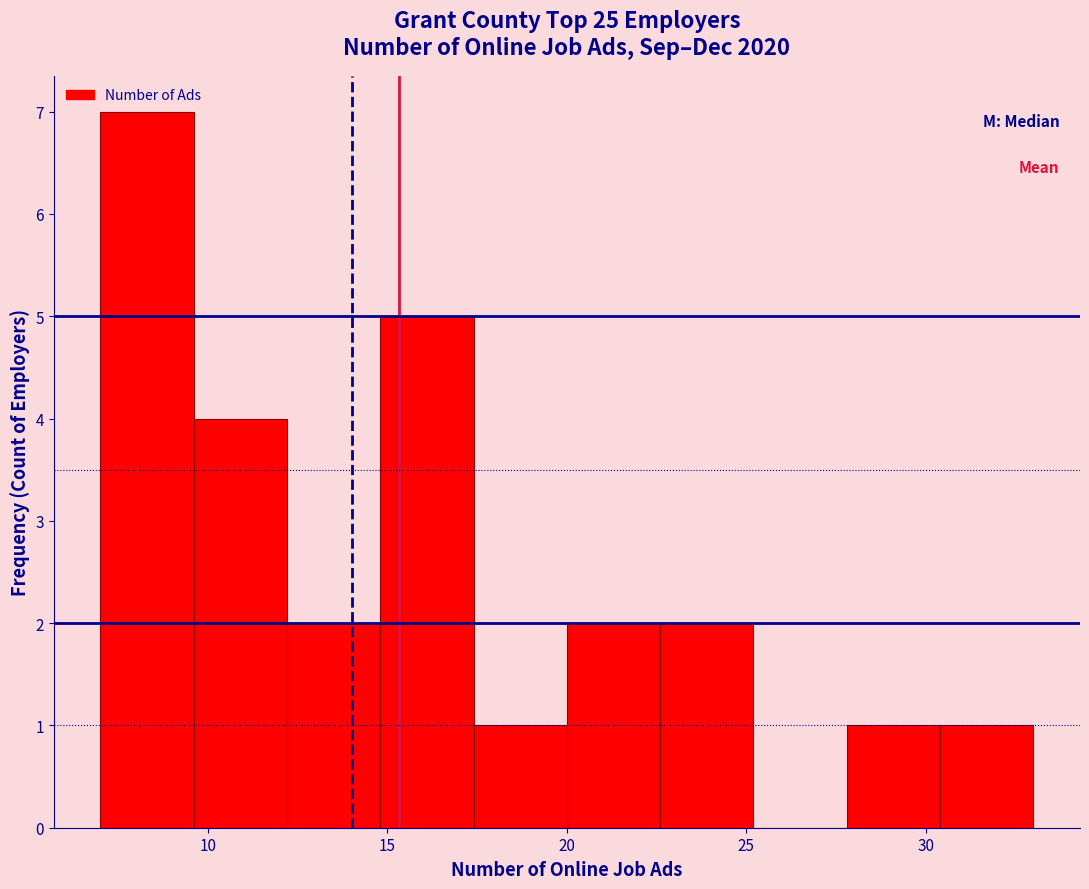

Reading left to right, transcribe this chart: for each bar, give the range it covers on the x-axis and its height. Neither the bar edges nor the heights are printed on the chart, so give them approximately, as read against the axes.

7.0 to 9.6: 7
9.6 to 12.2: 4
12.2 to 14.8: 2
14.8 to 17.4: 5
17.4 to 20.0: 1
20.0 to 22.6: 2
22.6 to 25.2: 2
25.2 to 27.8: 0
27.8 to 30.4: 1
30.4 to 33.0: 1